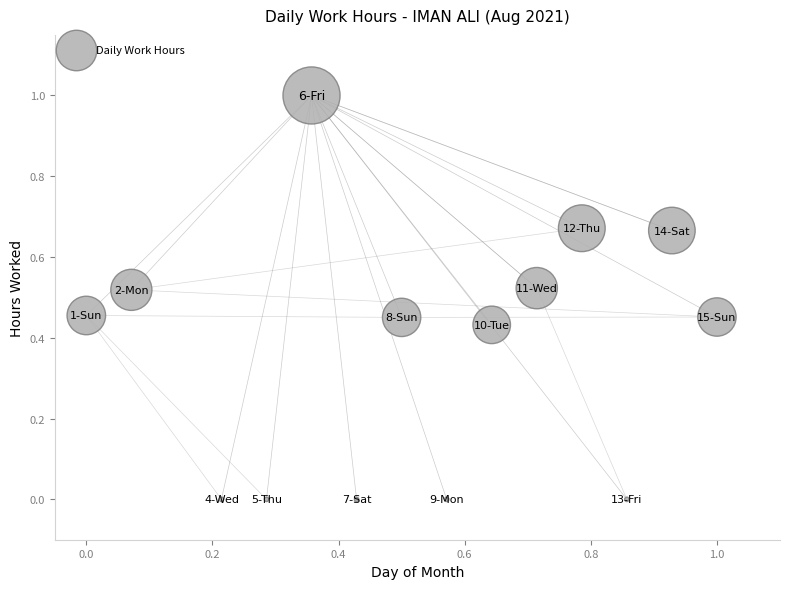

What is the range of X values (max minus min)?

1.0